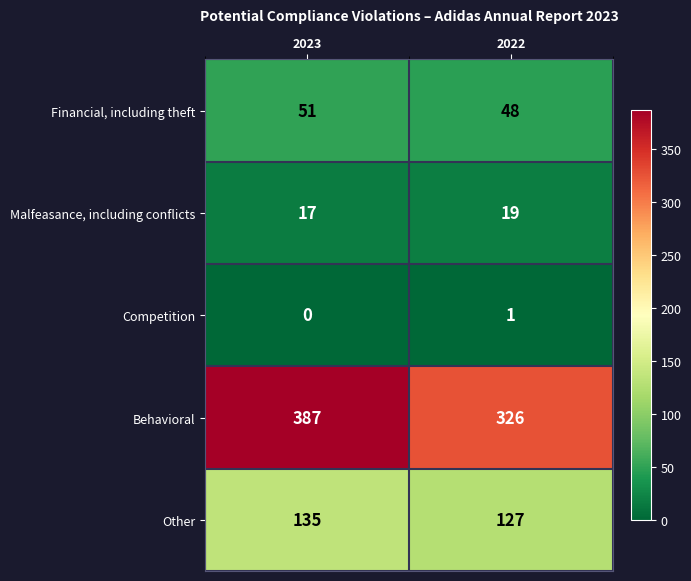

What is the sum of the Malfeasance, including conflicts values at 2023 and 2022?

36